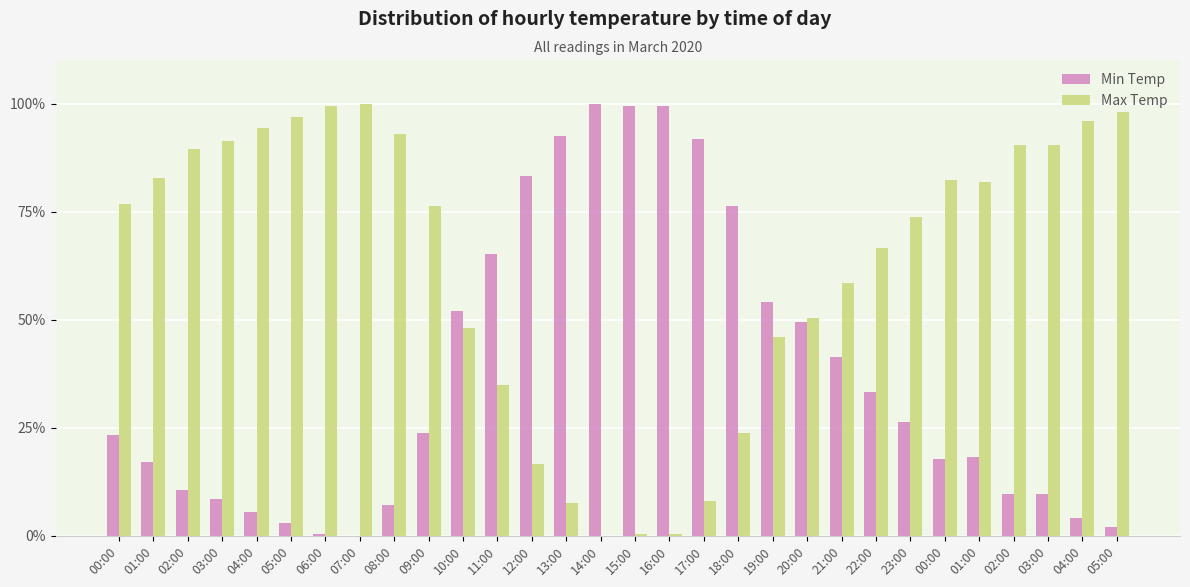

How many categories are shown in the chart?

30